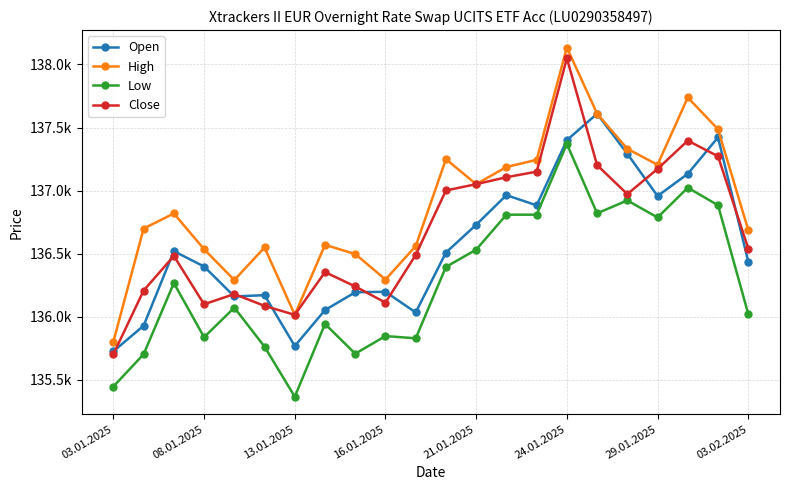

What is the sum of all Close values?

3006881